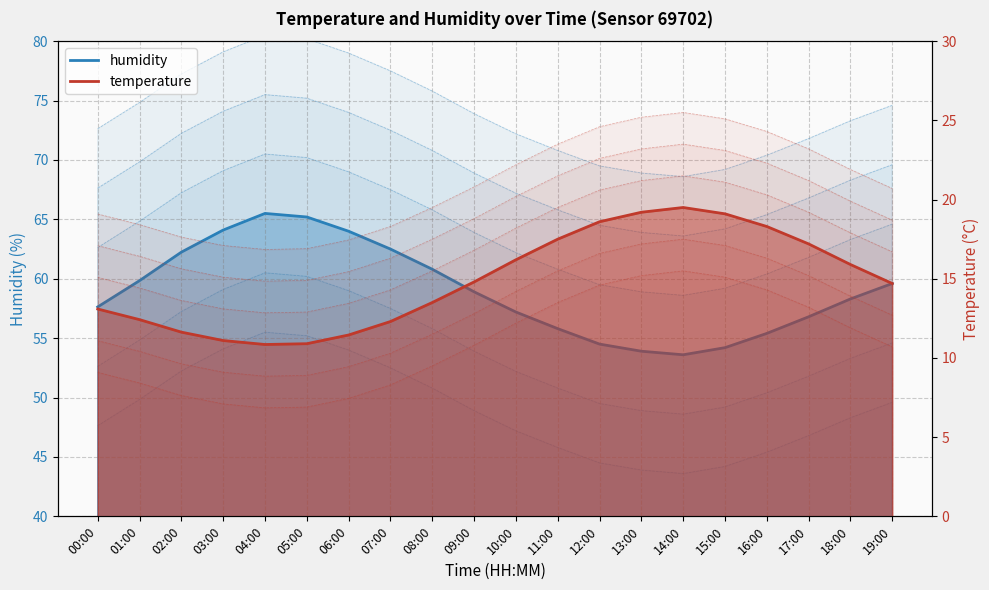

What is the difference between the maximum and minimum values in the humidity series?

11.9